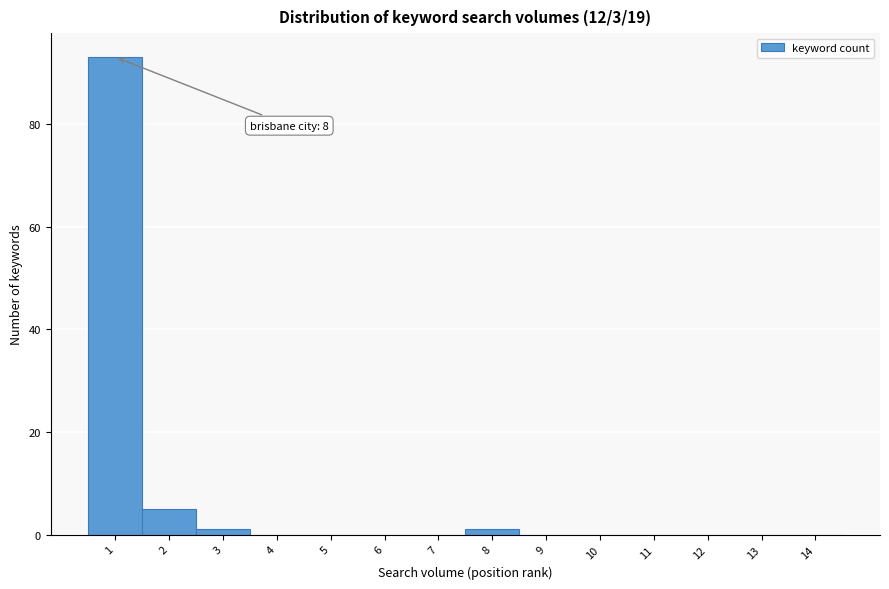

Reading right to left, list all the values displayed in this chart.

14=0	13=0	12=0	11=0	10=0	9=0	8=1	7=0	6=0	5=0	4=0	3=1	2=5	1=93